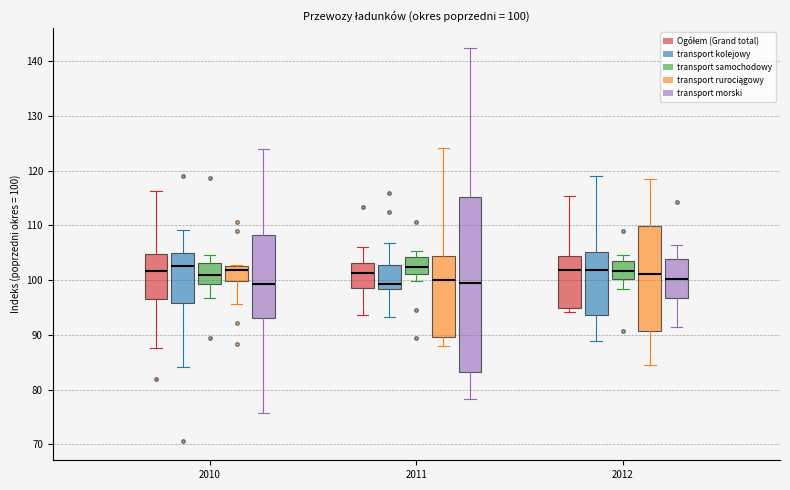

Comparing the boxes themselves (not the whiskers), which one is the tallest?

2011 (transport morski)